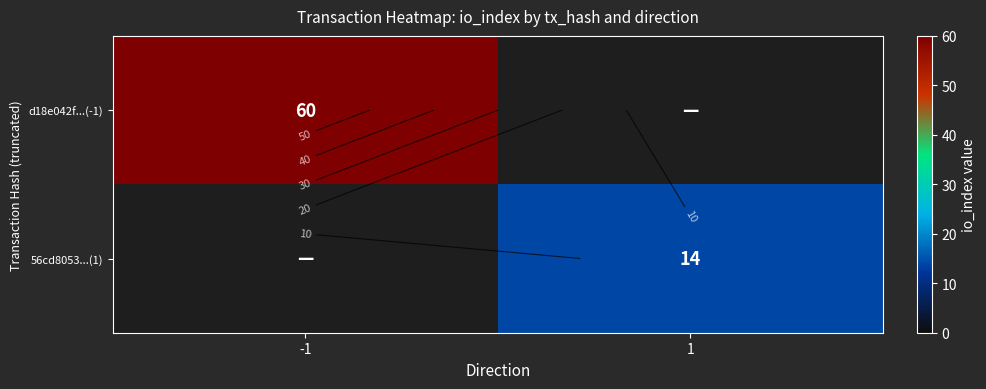

True or false: d18e042f...(-1) has a value of 0 at 1.

True